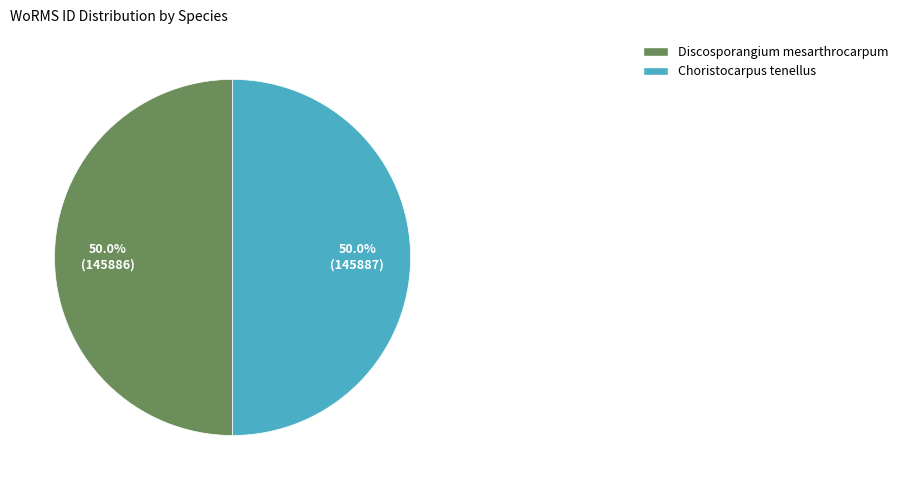

What portion of the pie excludes Discosporangium mesarthrocarpum?

50.0%